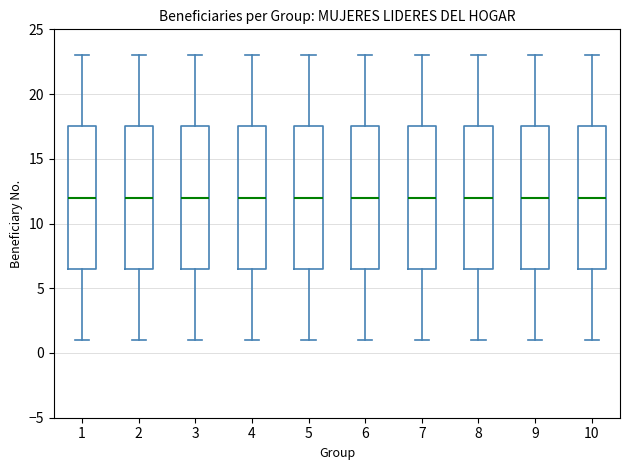

Reading left to right, read every box against the y-axis: the position of its median line, the range the box covers, and the ends of its whiskers. The values are not printed on the chart, so give them approximately, as read against the axis.

1: median 12.0, box 6.5 to 17.5, whiskers 1.0 to 23.0
2: median 12.0, box 6.5 to 17.5, whiskers 1.0 to 23.0
3: median 12.0, box 6.5 to 17.5, whiskers 1.0 to 23.0
4: median 12.0, box 6.5 to 17.5, whiskers 1.0 to 23.0
5: median 12.0, box 6.5 to 17.5, whiskers 1.0 to 23.0
6: median 12.0, box 6.5 to 17.5, whiskers 1.0 to 23.0
7: median 12.0, box 6.5 to 17.5, whiskers 1.0 to 23.0
8: median 12.0, box 6.5 to 17.5, whiskers 1.0 to 23.0
9: median 12.0, box 6.5 to 17.5, whiskers 1.0 to 23.0
10: median 12.0, box 6.5 to 17.5, whiskers 1.0 to 23.0